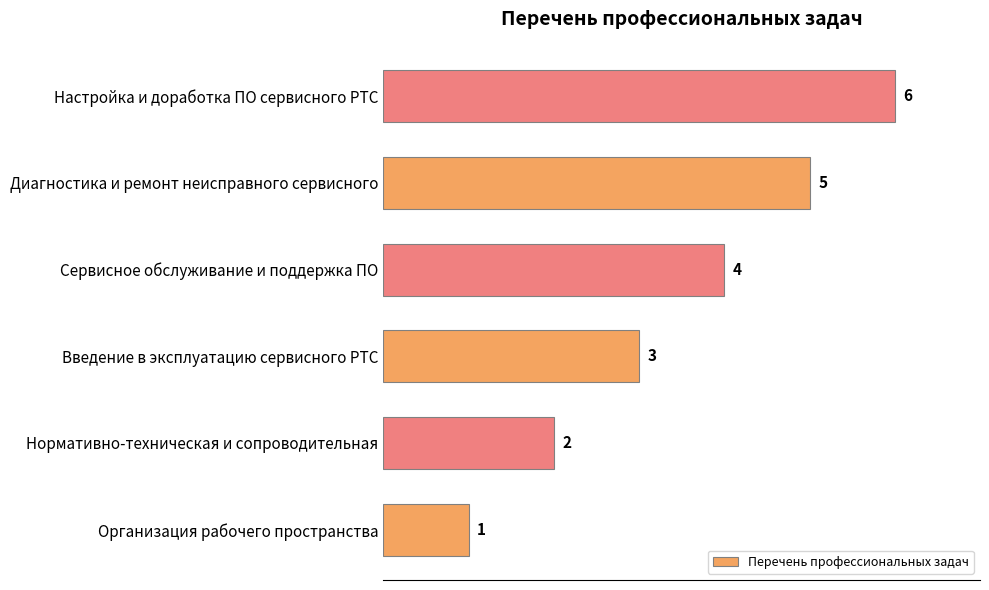

What is the maximum value shown in the chart?

6